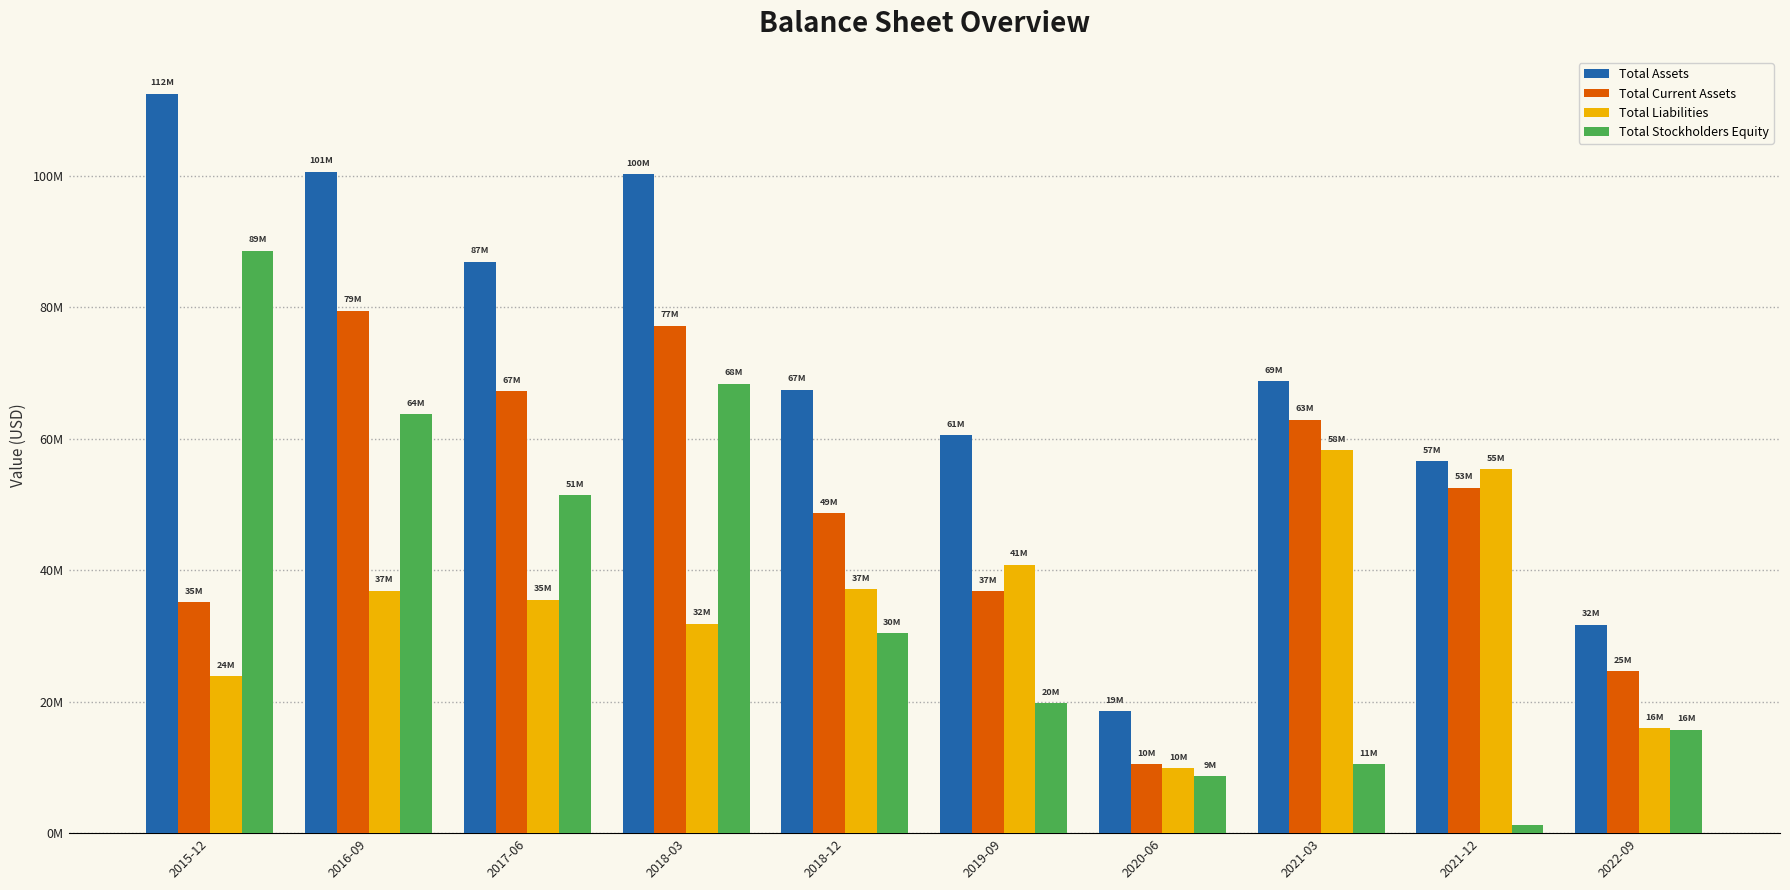

What is the approximate value of Total Assets at 2021-03?

68.8